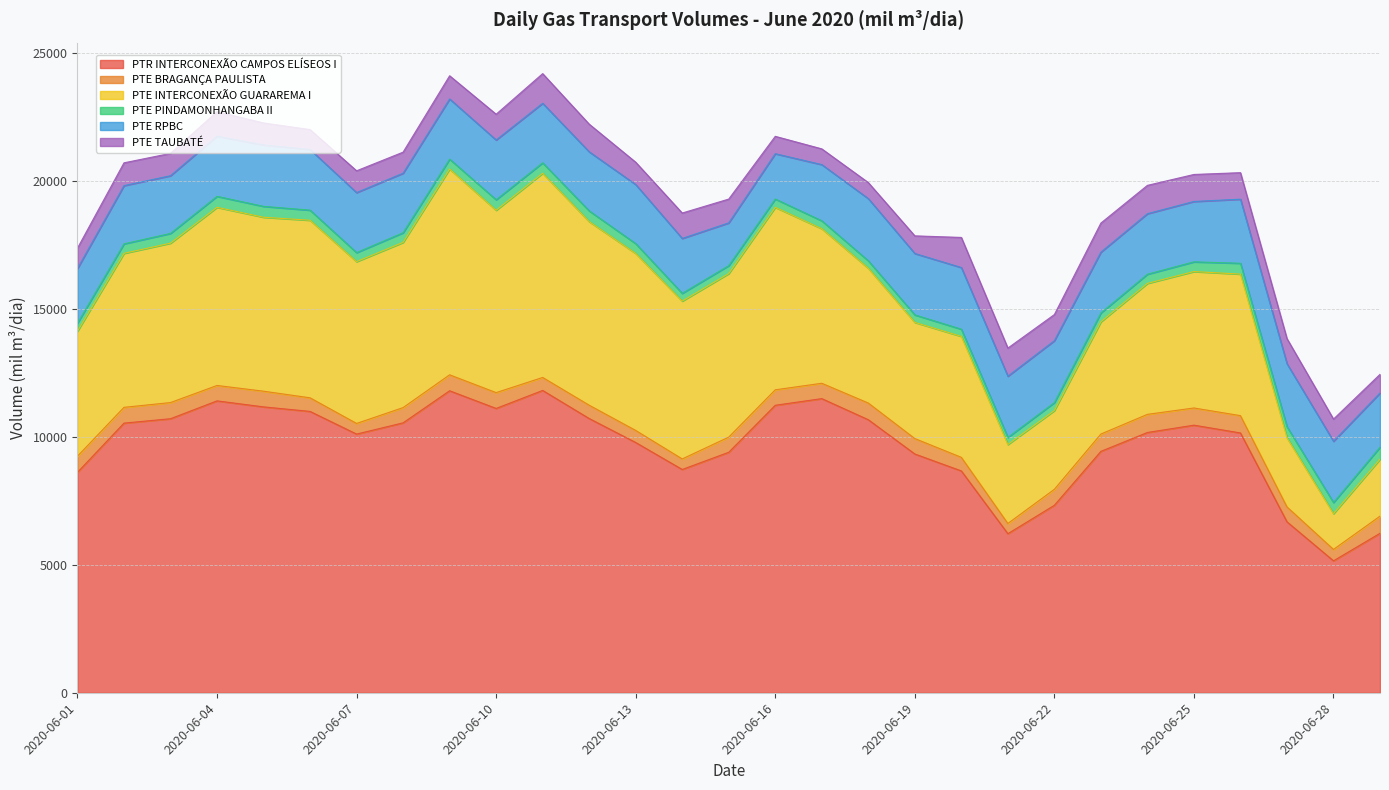

How many lines are shown in the chart?

6